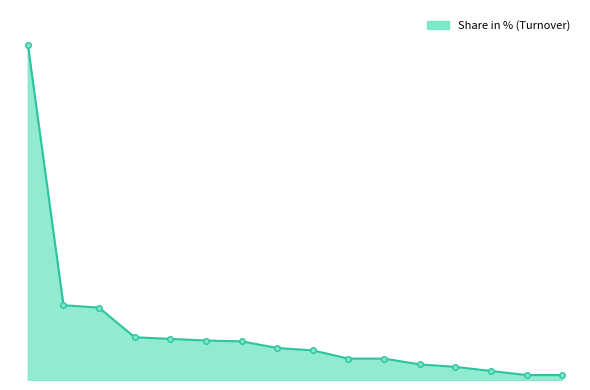

Is this an area chart (filled region under the line)?

Yes